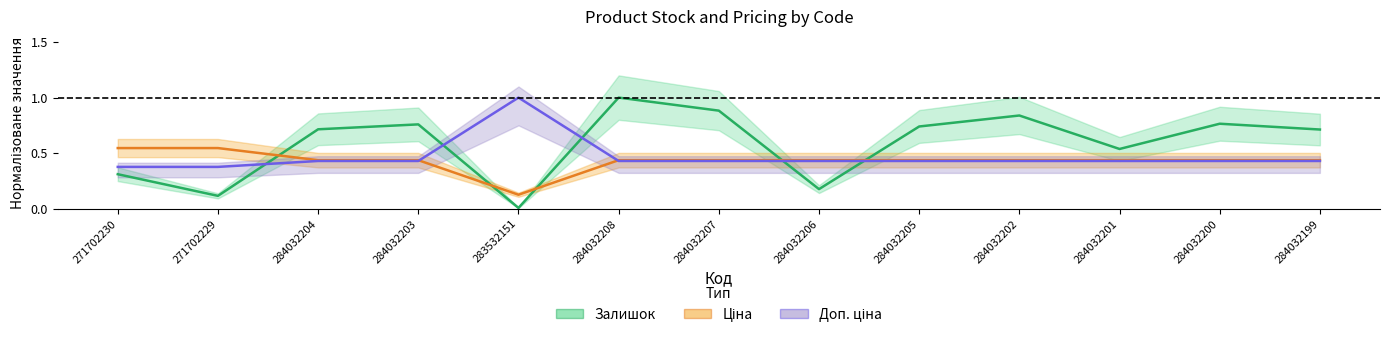

What is the label of the 1st point from the left?

271702230